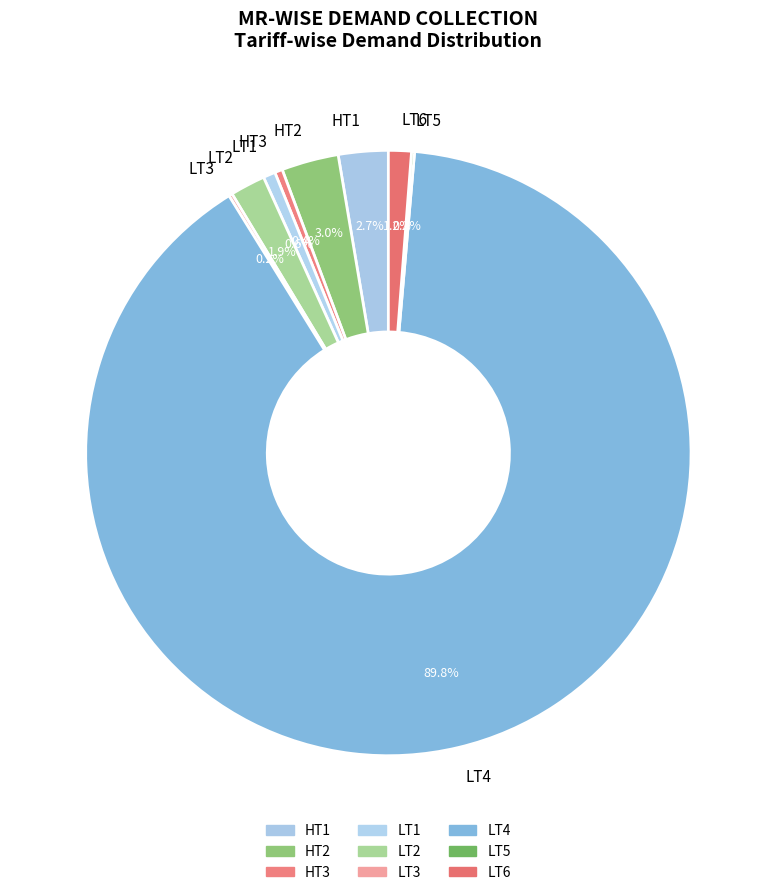

Which category has the biggest portion of the pie?

LT4